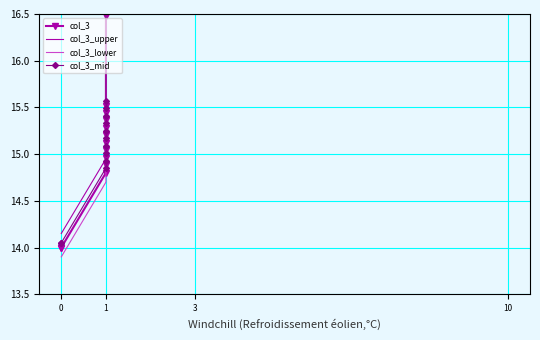

Reading right to left, list all the values displayed in this chart.

col_3: 17.3	17.0	17.0	17.0	16.9	16.8	16.7	16.6	16.6	16.5	15.5	15.4	15.4	15.3	15.2	15.1	15.0	15.0	14.9	14.8	14.0	14.0
col_3_upper: 17.4	17.2	17.2	17.1	17.0	16.9	16.9	16.8	16.7	16.6	15.7	15.6	15.5	15.4	15.4	15.3	15.2	15.1	15.0	15.0	14.2	14.2
col_3_lower: 17.2	16.9	16.9	16.9	16.8	16.7	16.6	16.5	16.5	16.4	15.4	15.3	15.3	15.2	15.1	15.0	14.9	14.9	14.8	14.7	13.9	13.9
col_3_mid: 17.3	17.1	17.1	17.0	16.9	16.8	16.8	16.7	16.6	16.5	15.6	15.5	15.4	15.3	15.3	15.2	15.1	15.0	14.9	14.9	14.1	14.1